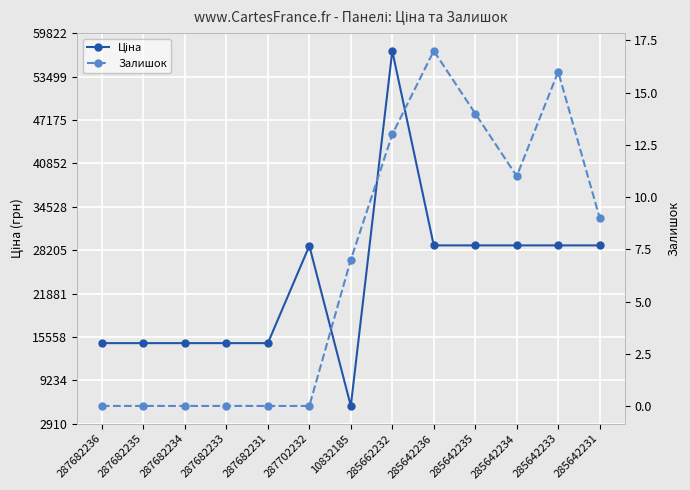

At 287682233, list the series in order from largest to smallest.

Ціна, Залишок